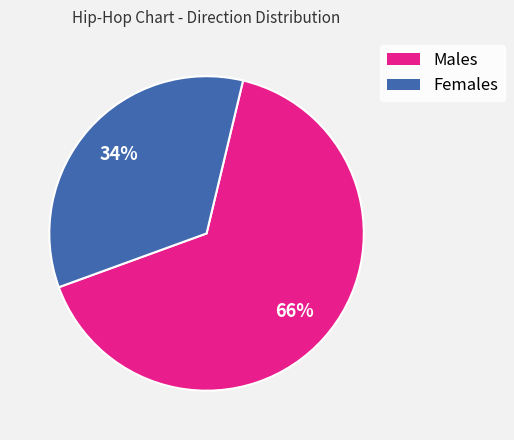

The Males slice represents 66% of the pie. True or false?

True